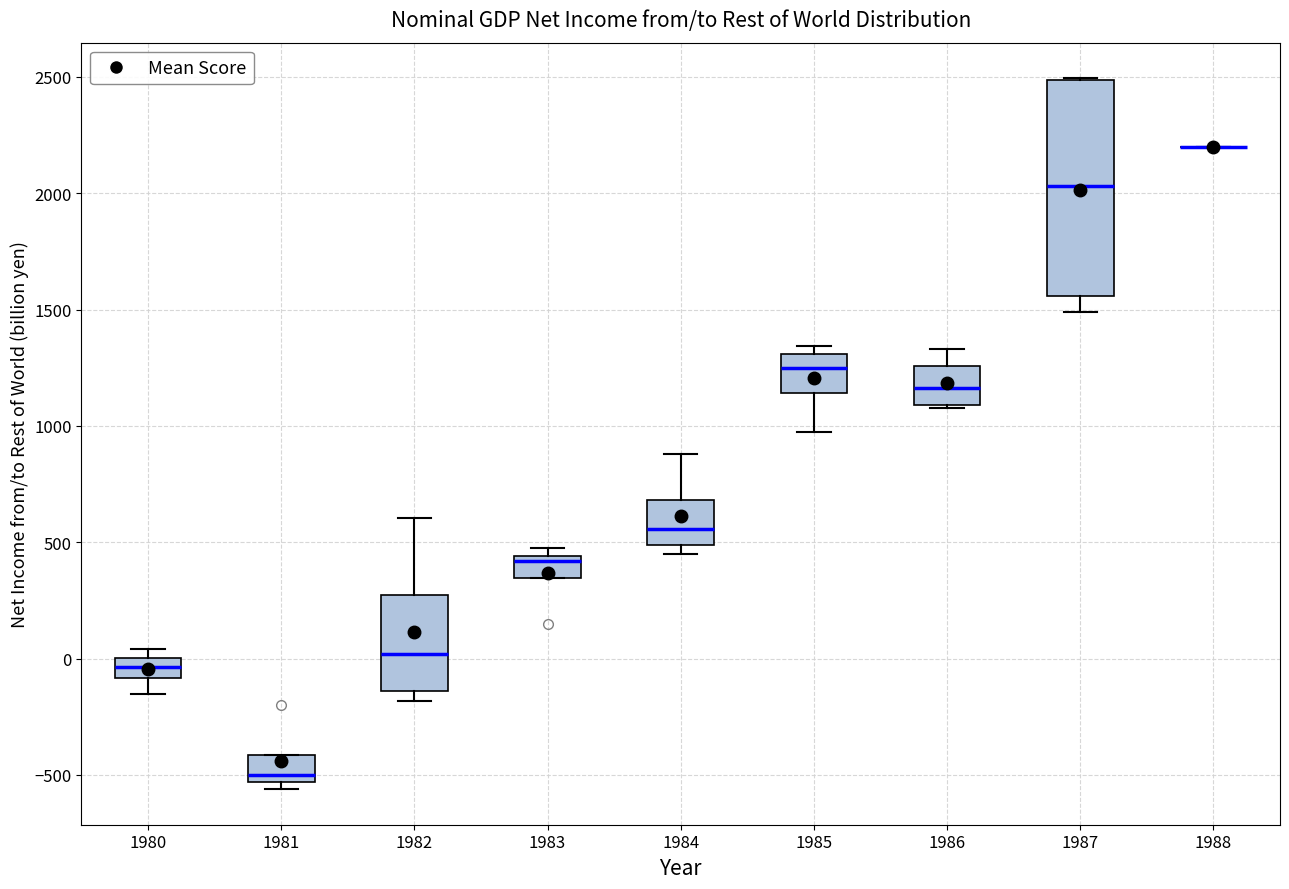

Where does the upper whisker of the box at x = 1982 end on the y-axis? The values are not printed on the chart, so give them approximately, as read against the axis.

600